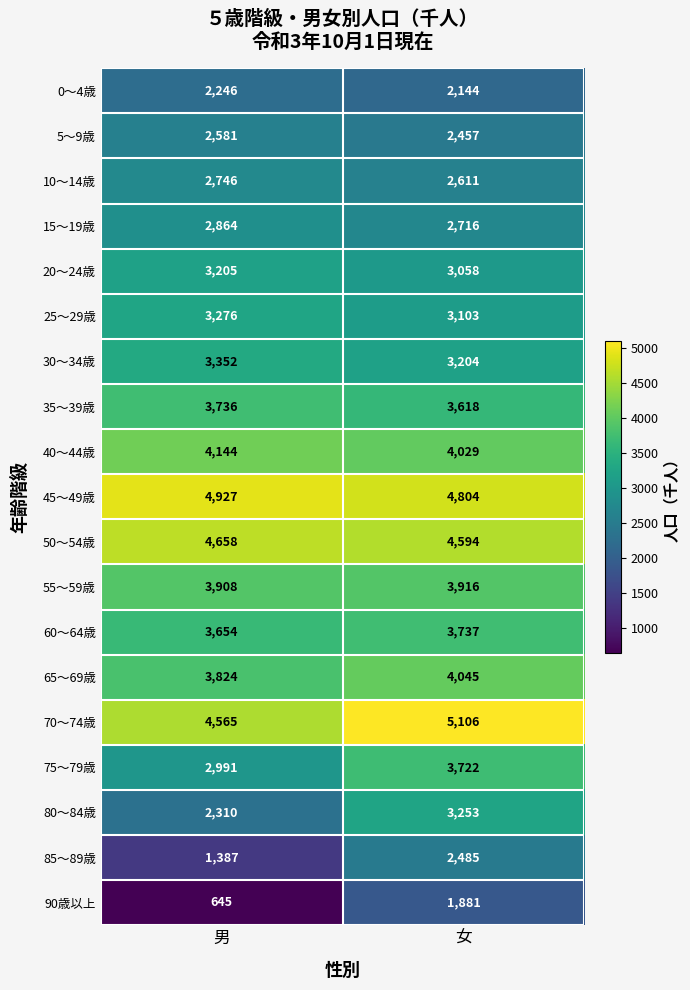

Rank the series by their maximum value, from lowest to highest.

90歳以上, 0～4歳, 85～89歳, 5～9歳, 10～14歳, 15～19歳, 20～24歳, 80～84歳, 25～29歳, 30～34歳, 75～79歳, 35～39歳, 60～64歳, 55～59歳, 65～69歳, 40～44歳, 50～54歳, 45～49歳, 70～74歳